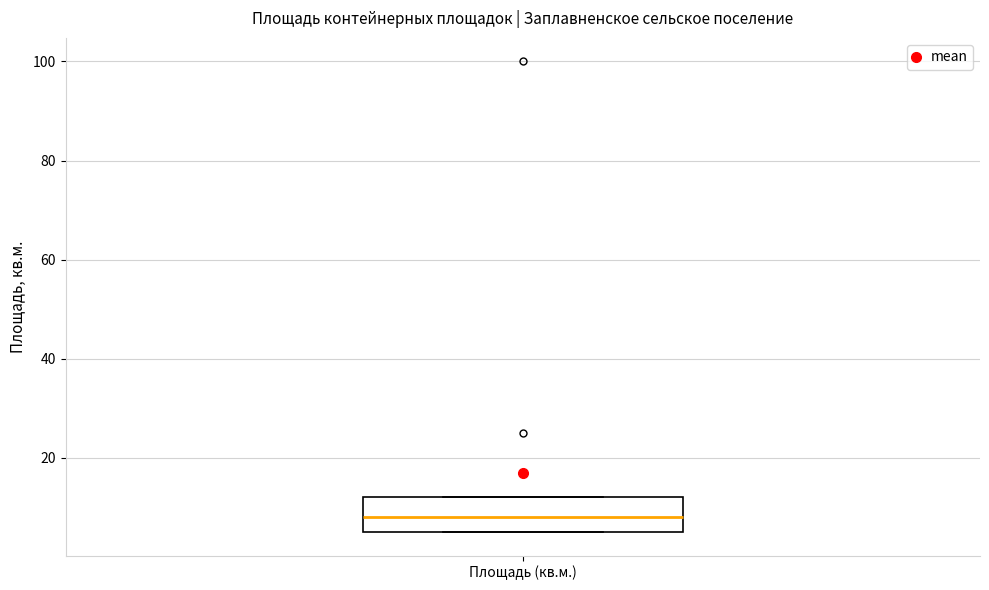

Where is the lower edge of the box for Площадь (кв.м.) on the y-axis? The values are not printed on the chart, so give them approximately, as read against the axis.

6